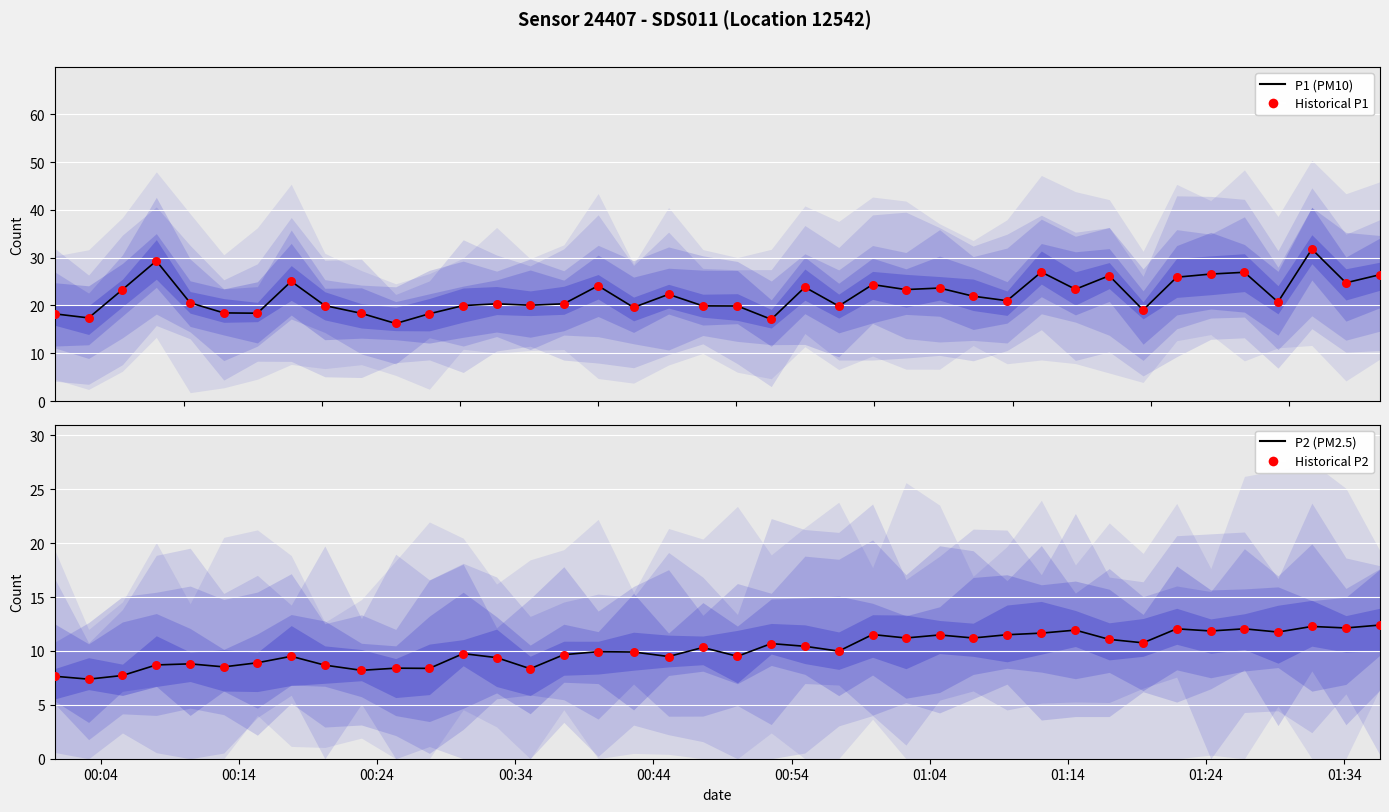

Is the value of P1 (PM10) at 26 greater than the value of Historical P1 at 19?

Yes